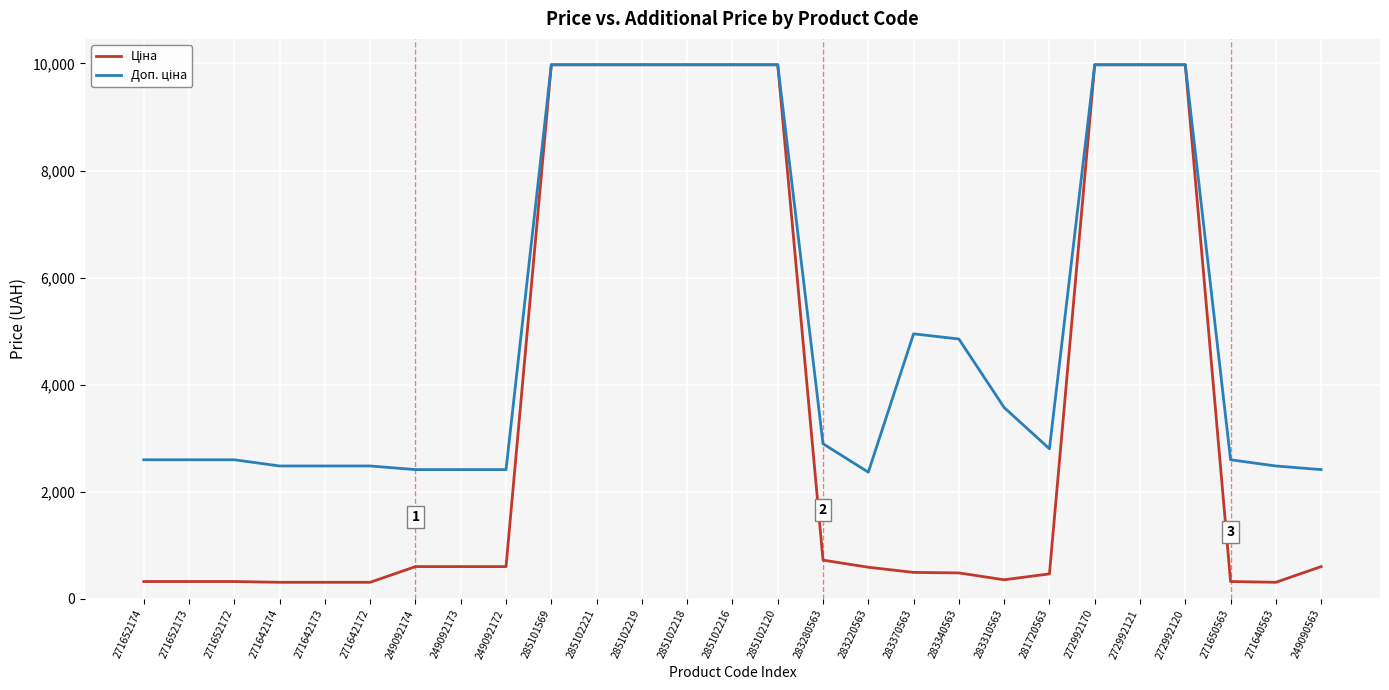

What is the smallest value displayed?

310.3